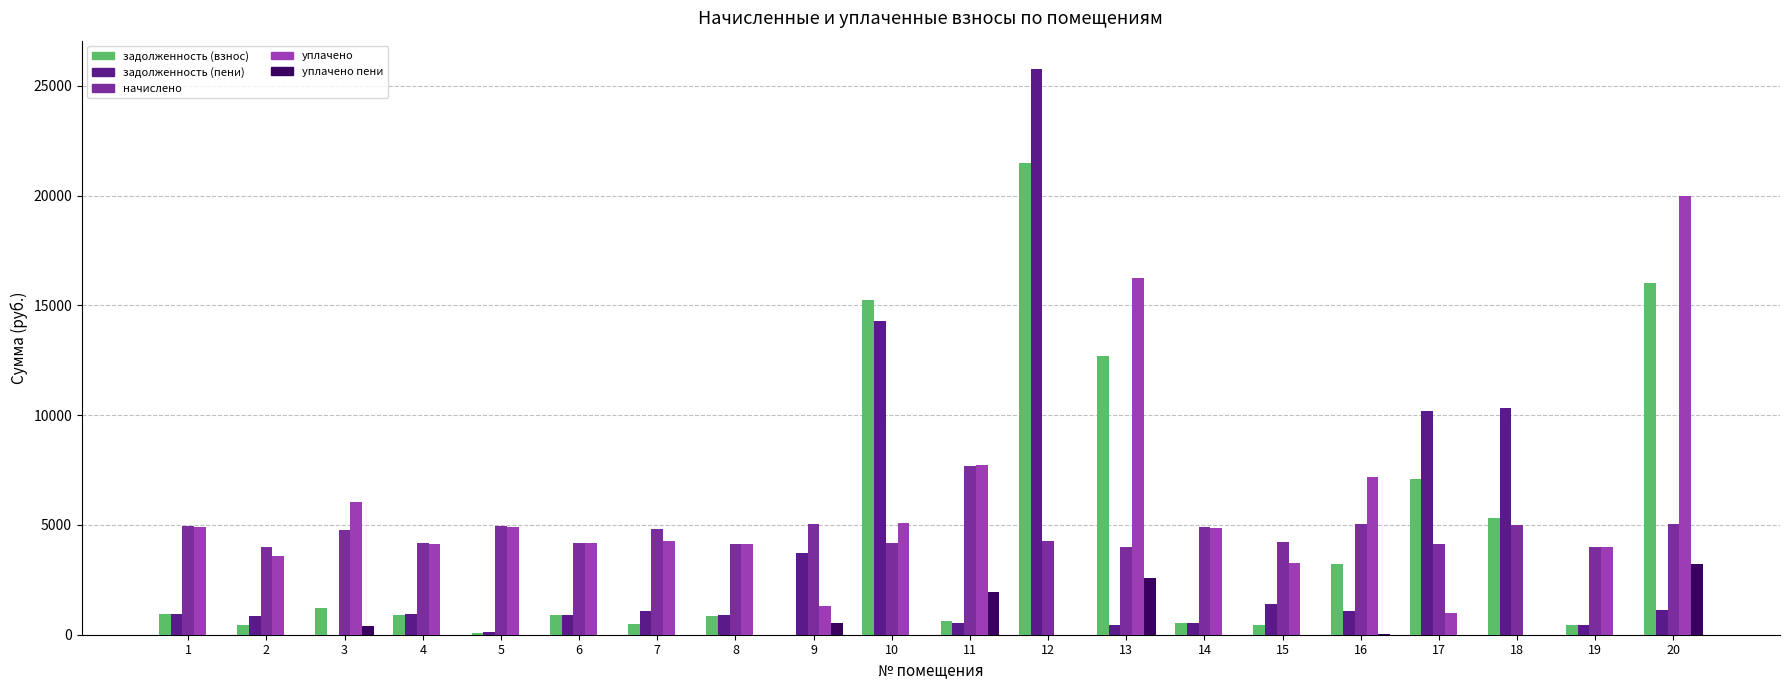

What is the total value across all series at 3?

12442.5